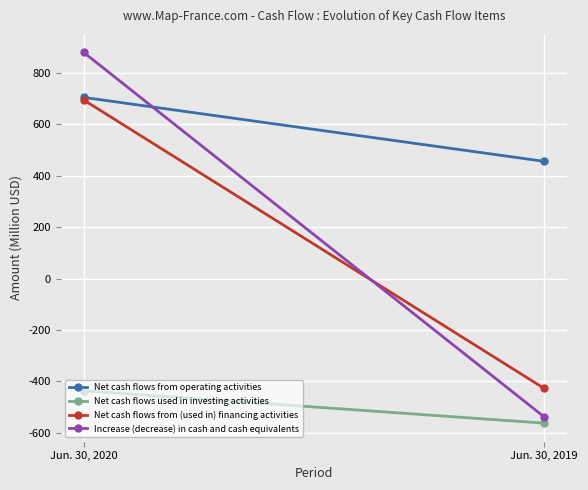

What is the value of the Increase (decrease) in cash and cash equivalents point at the 1st from the left?

880